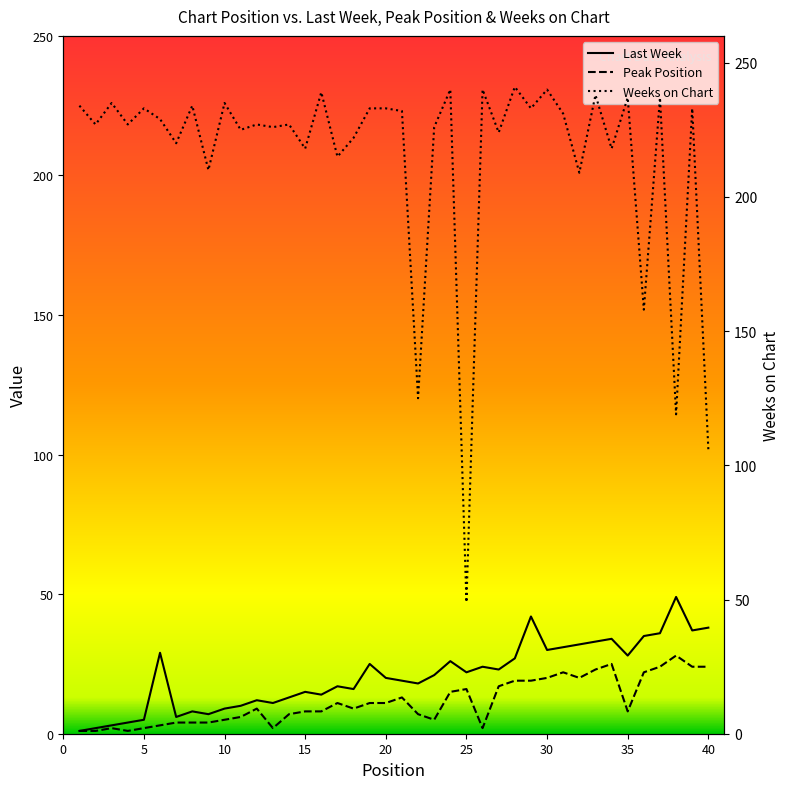

What is the difference between the maximum and minimum values in the Last Week series?

48